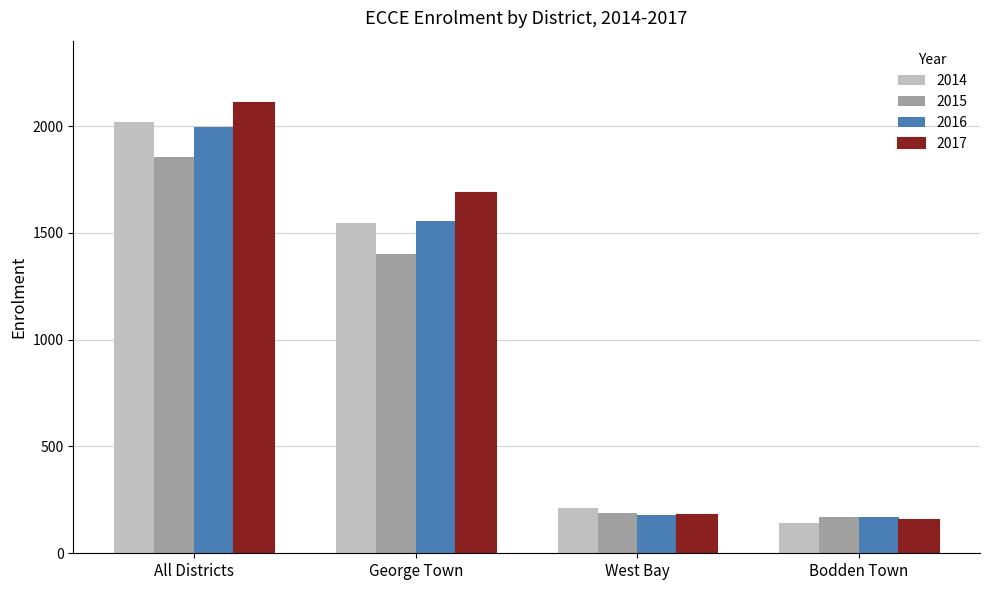

The value of 2016 at Bodden Town is 95. True or false?

False